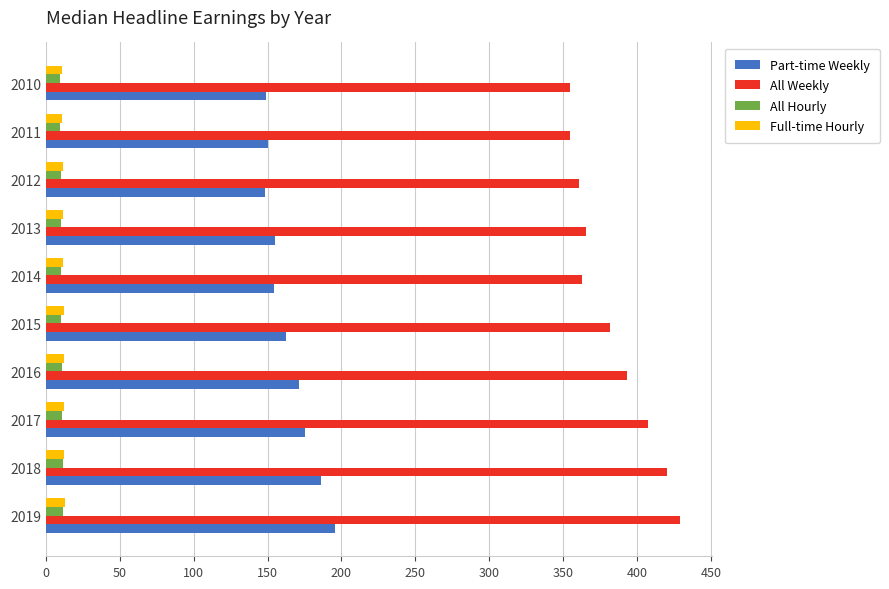

Which series has the largest range (max minus min)?

All Weekly